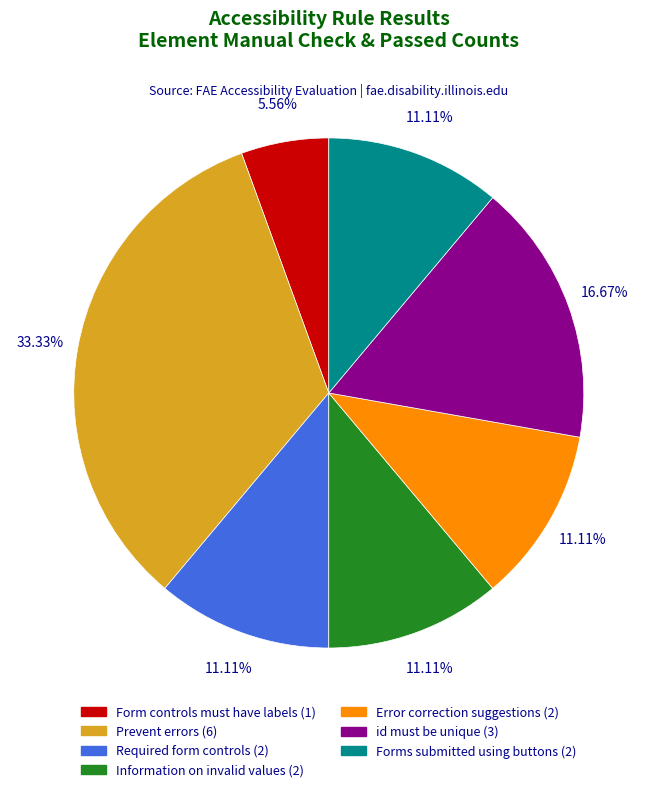

Does Prevent errors account for over 50% of the chart?

No